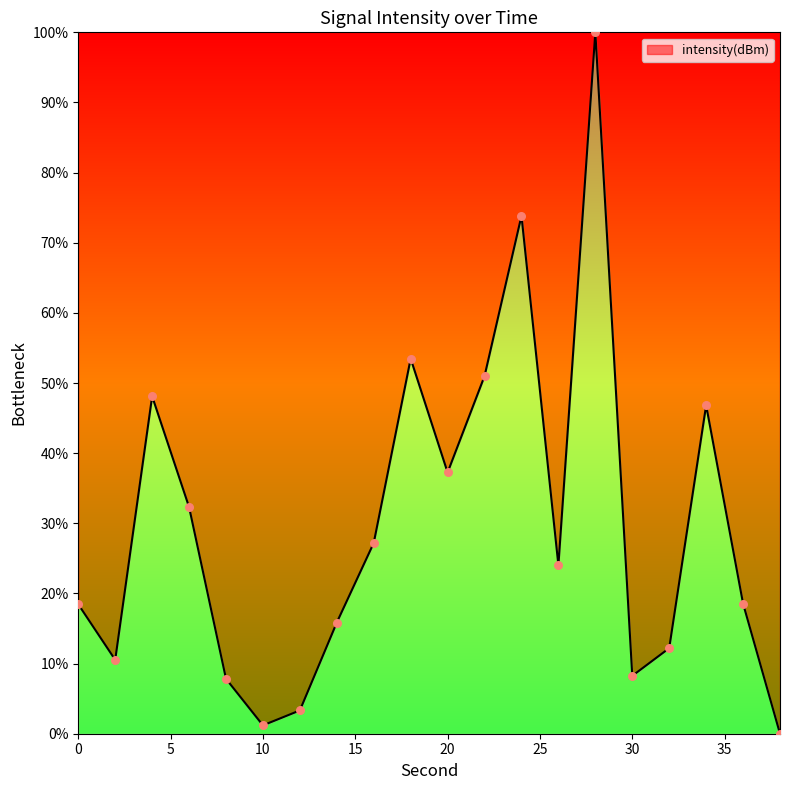

What is the difference between the maximum and minimum values?

100.0